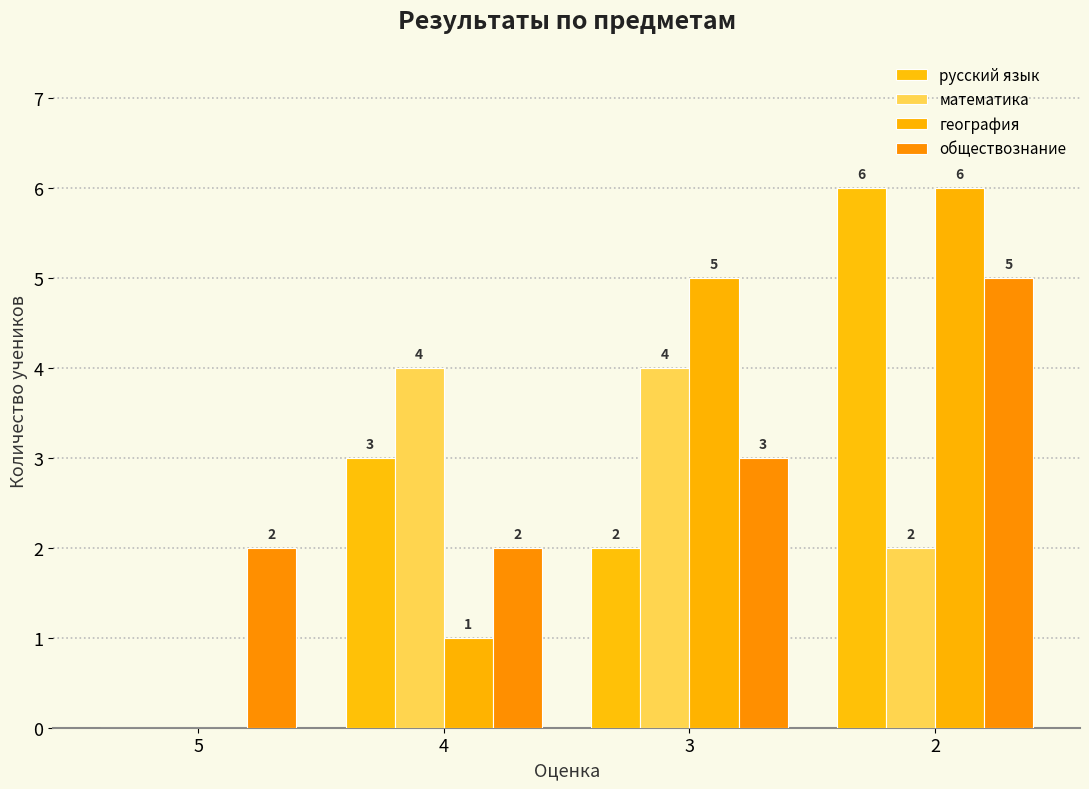

Reading left to right, what are all the values shown in this chart?

русский язык: 0	3	2	6
математика: 0	4	4	2
география: 0	1	5	6
обществознание: 2	2	3	5